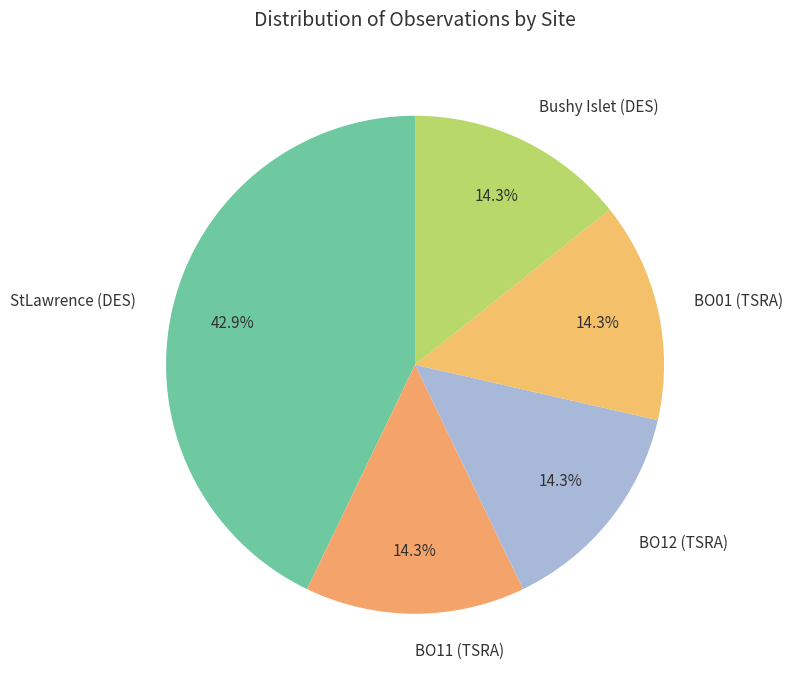

Does BO01 (TSRA) represent more than half of the total?

No